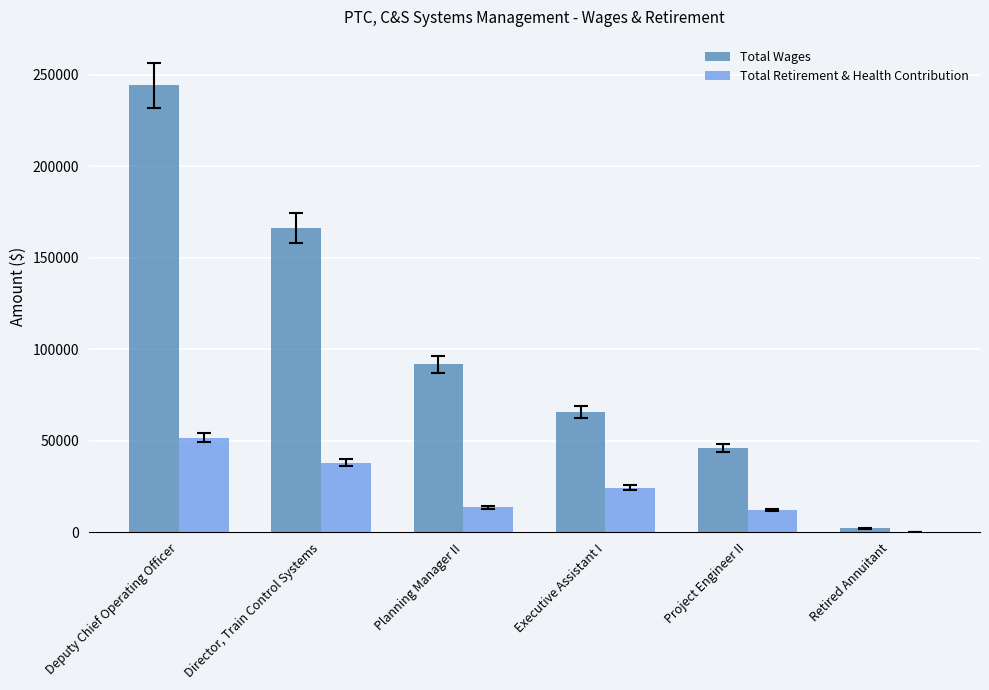

What is the sum of all Total Retirement & Health Contribution values?

139891